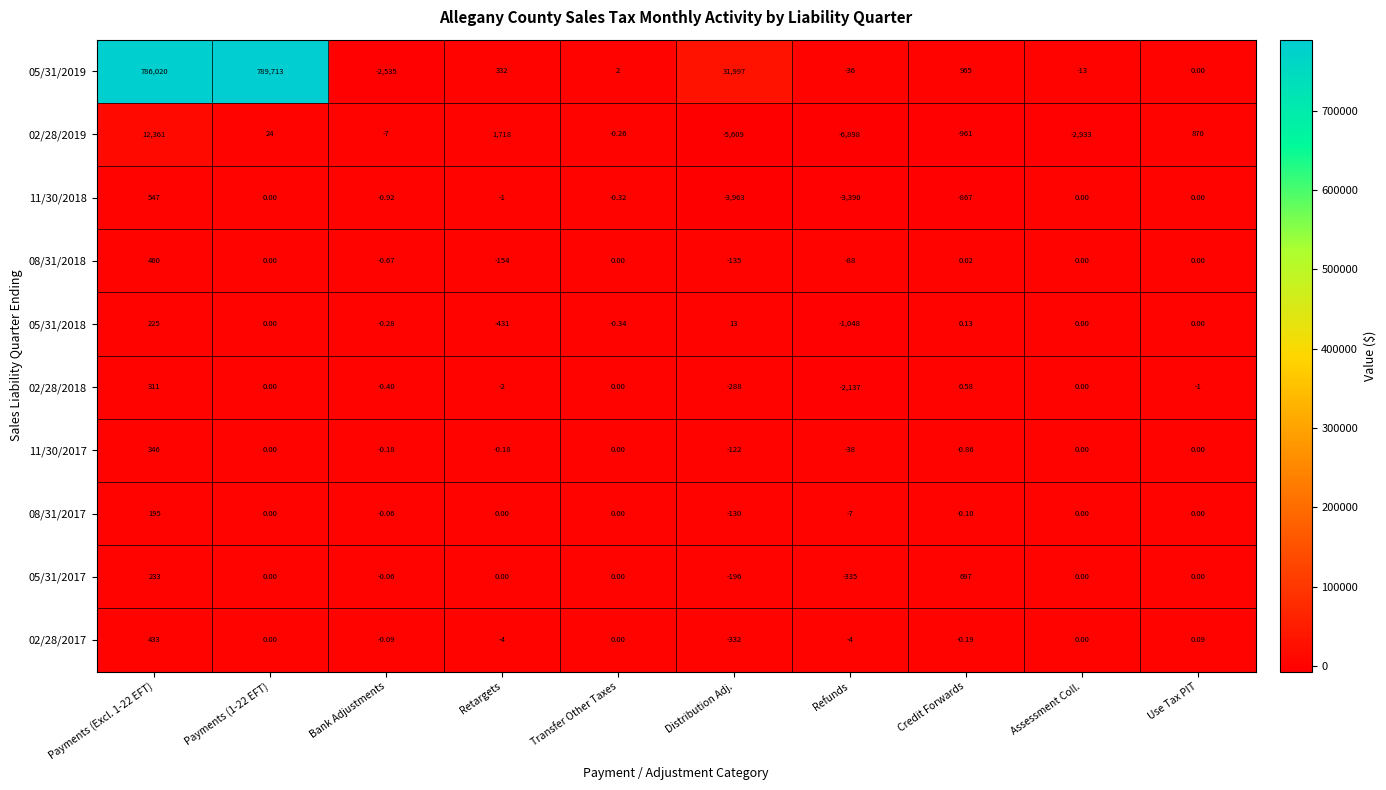

At which label is 02/28/2017 closest to 50?

Use Tax PIT